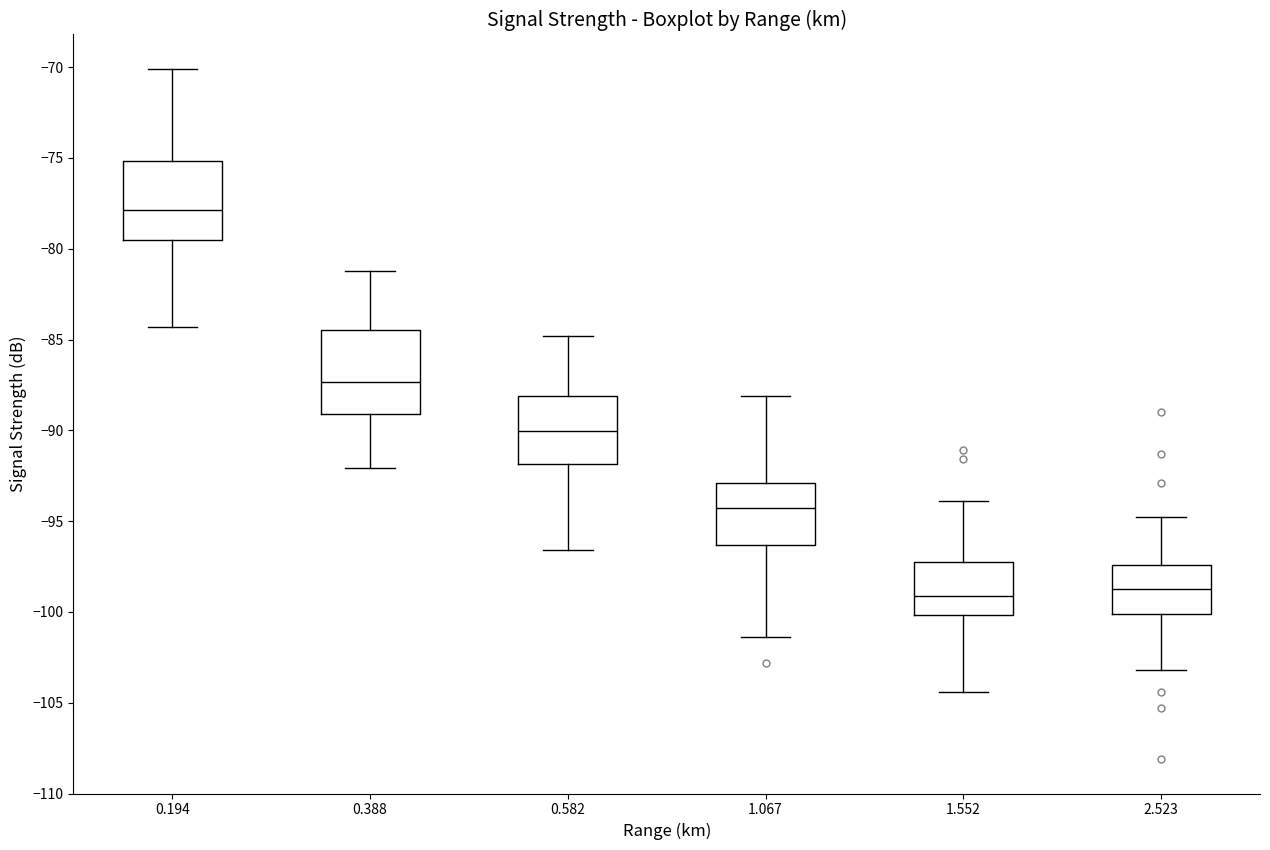

Where does the median line of the box at x = 1.552 sit on the y-axis? The values are not printed on the chart, so give them approximately, as read against the axis.

-99.0